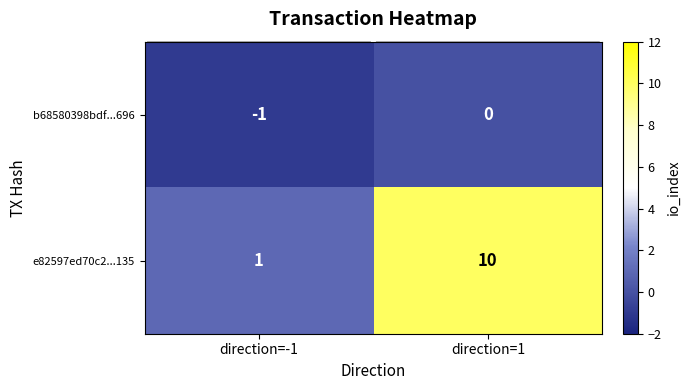

Rank the series at direction=1 from lowest to highest value.

b68580398bdf...696, e82597ed70c2...135